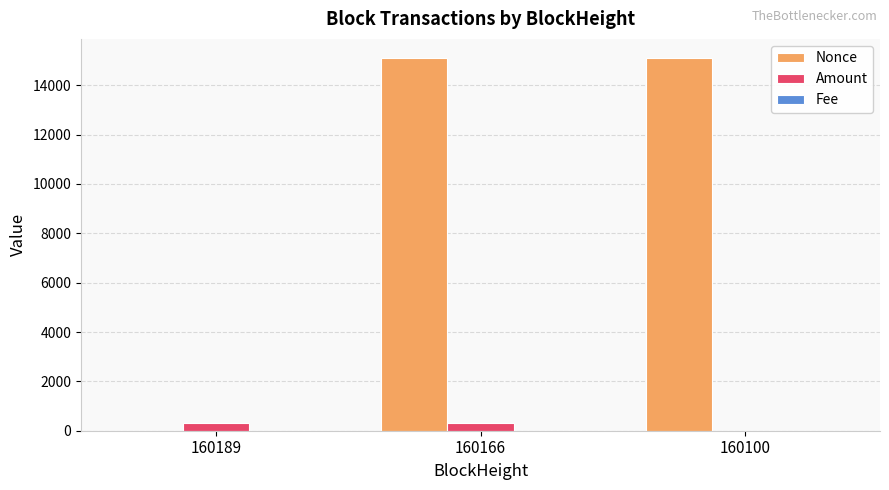

The value of Amount at 160189 is 297.6. True or false?

True